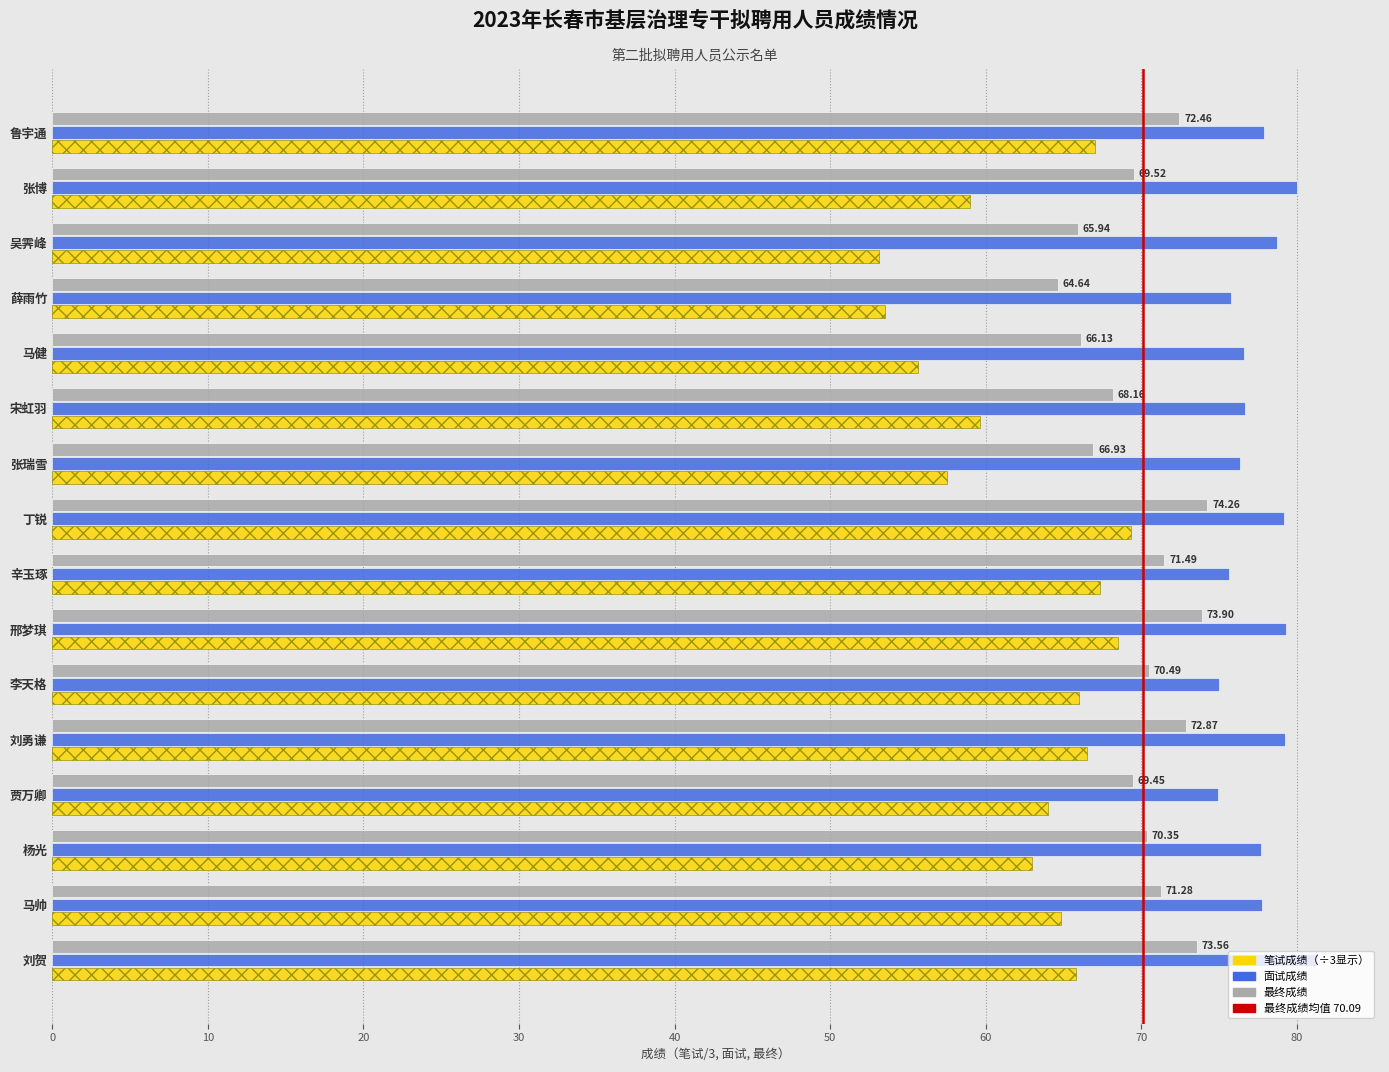

What is the total value across all series at 邢梦琪?

221.7